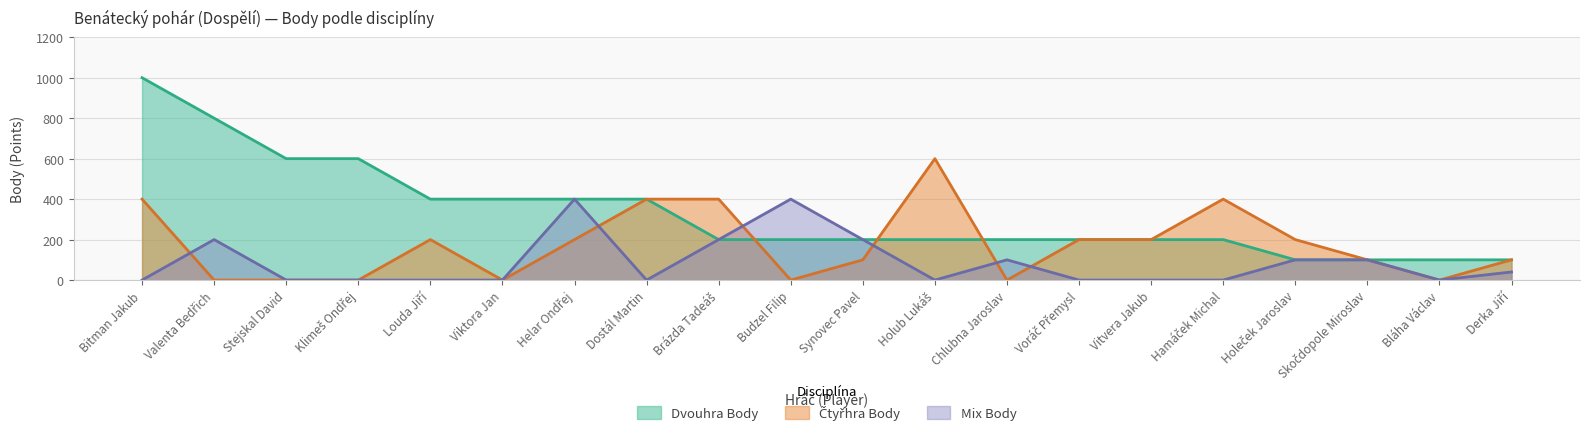

Between Vitvera Jakub and Louda Jiří, which is larger?

Louda Jiří